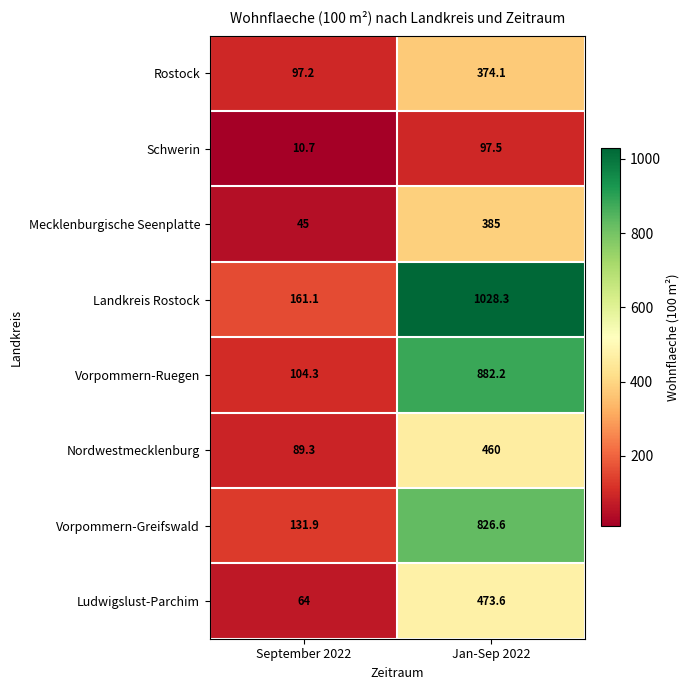

What value does the Landkreis Rostock series have at September 2022?

161.1